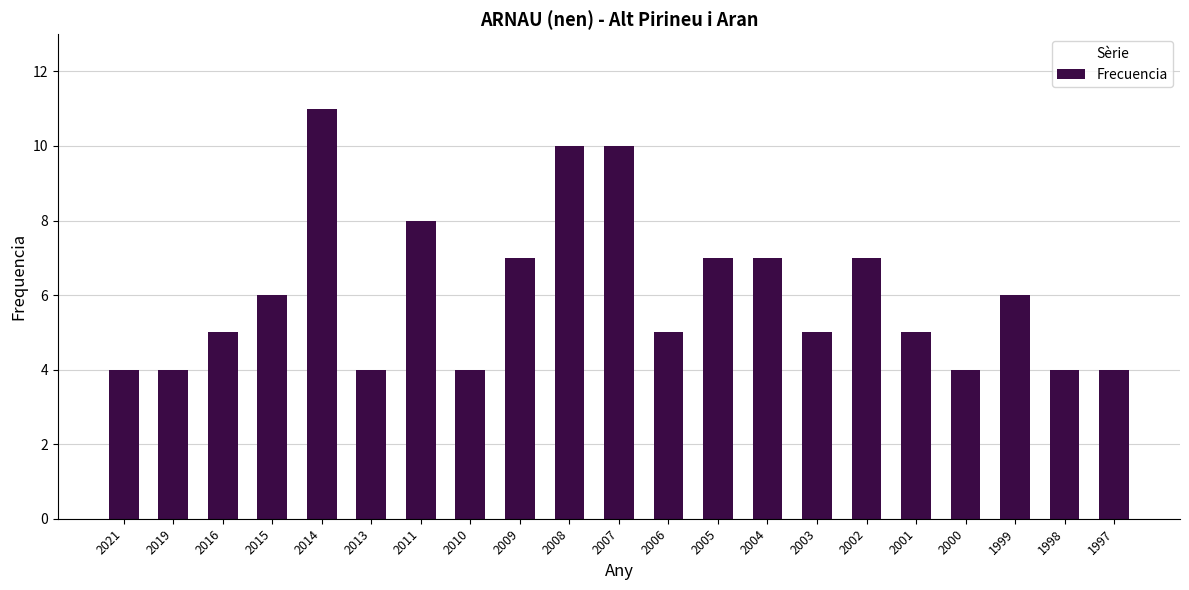

What is the maximum value shown in the chart?

11